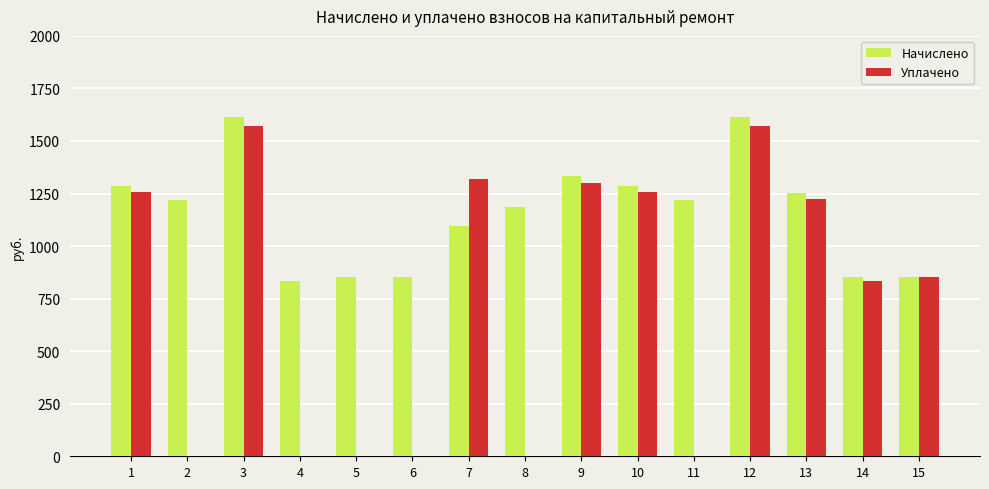

Between 2 and 13, which series saw the biggest shift?

Уплачено